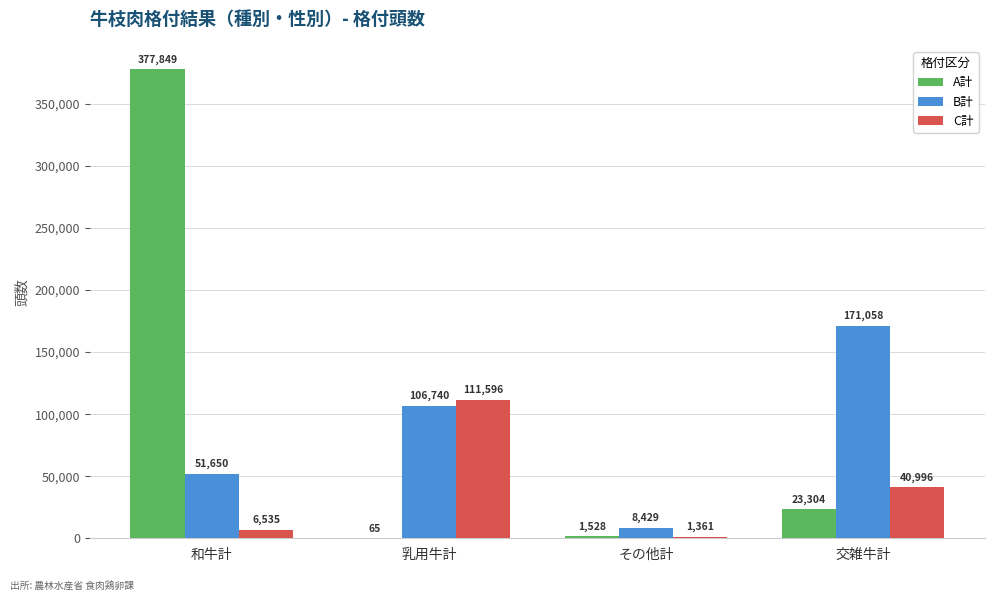

At which label does C計 first exceed 40995?

乳用牛計